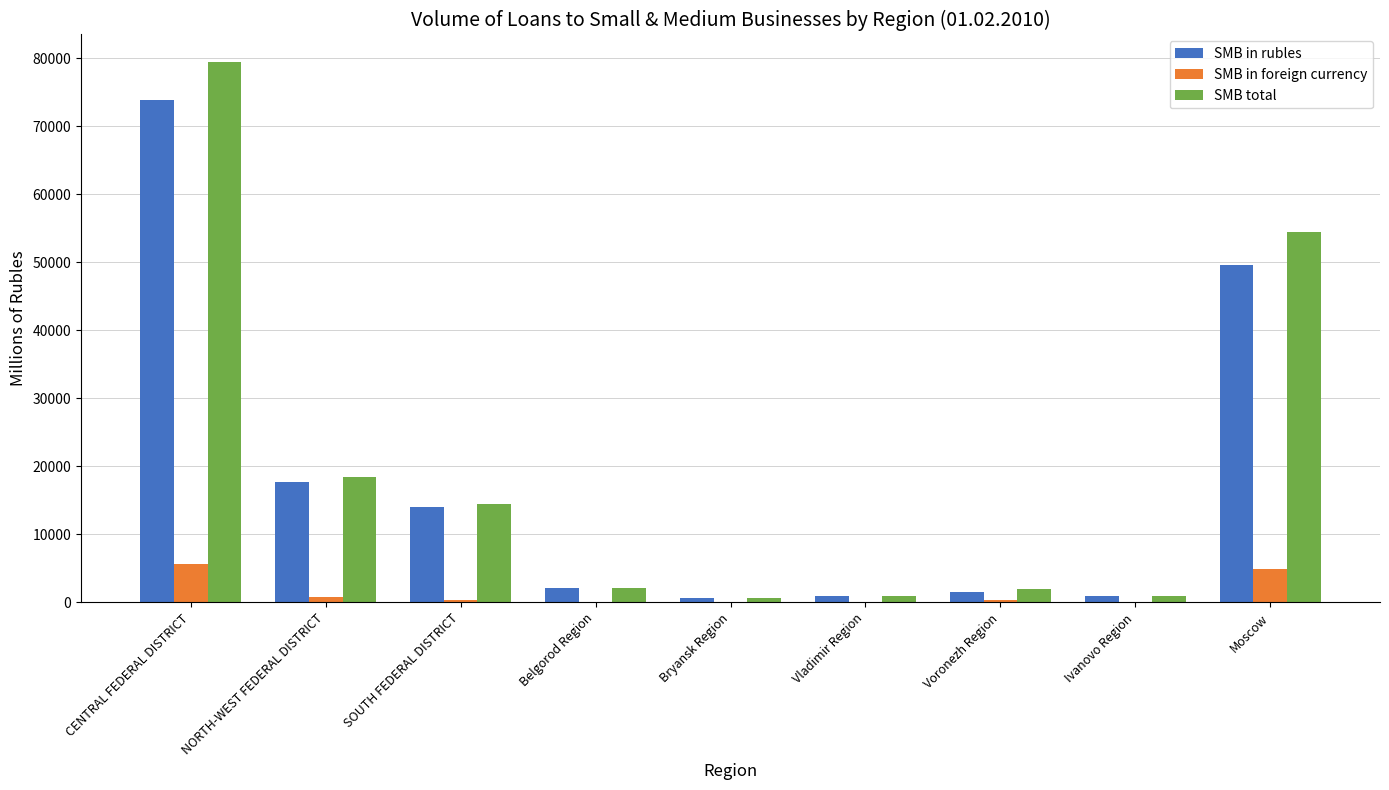

What is the total value across all series at Bryansk Region?

1202